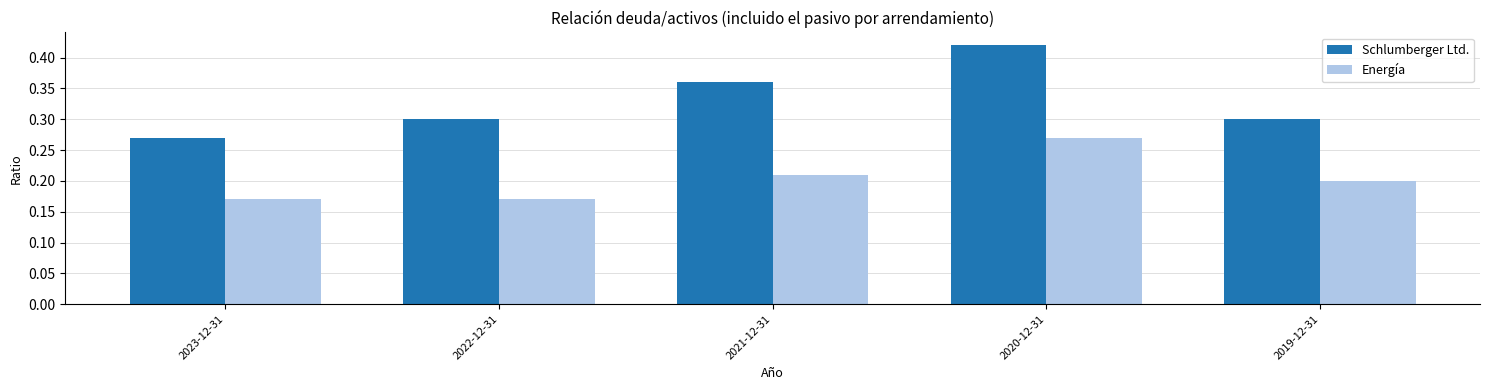

Which series has the largest range (max minus min)?

Schlumberger Ltd.